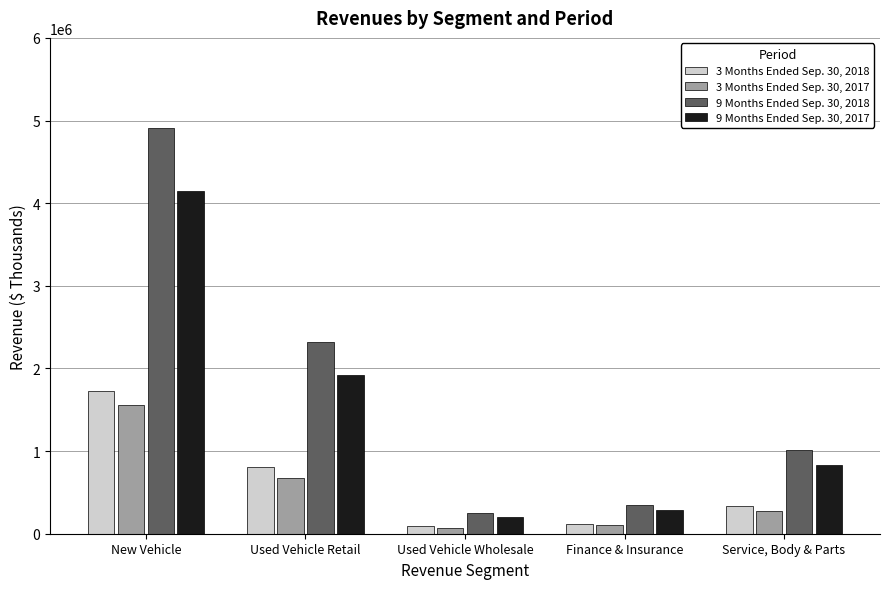

At how many categories does at least one series exceed 4358778?

1